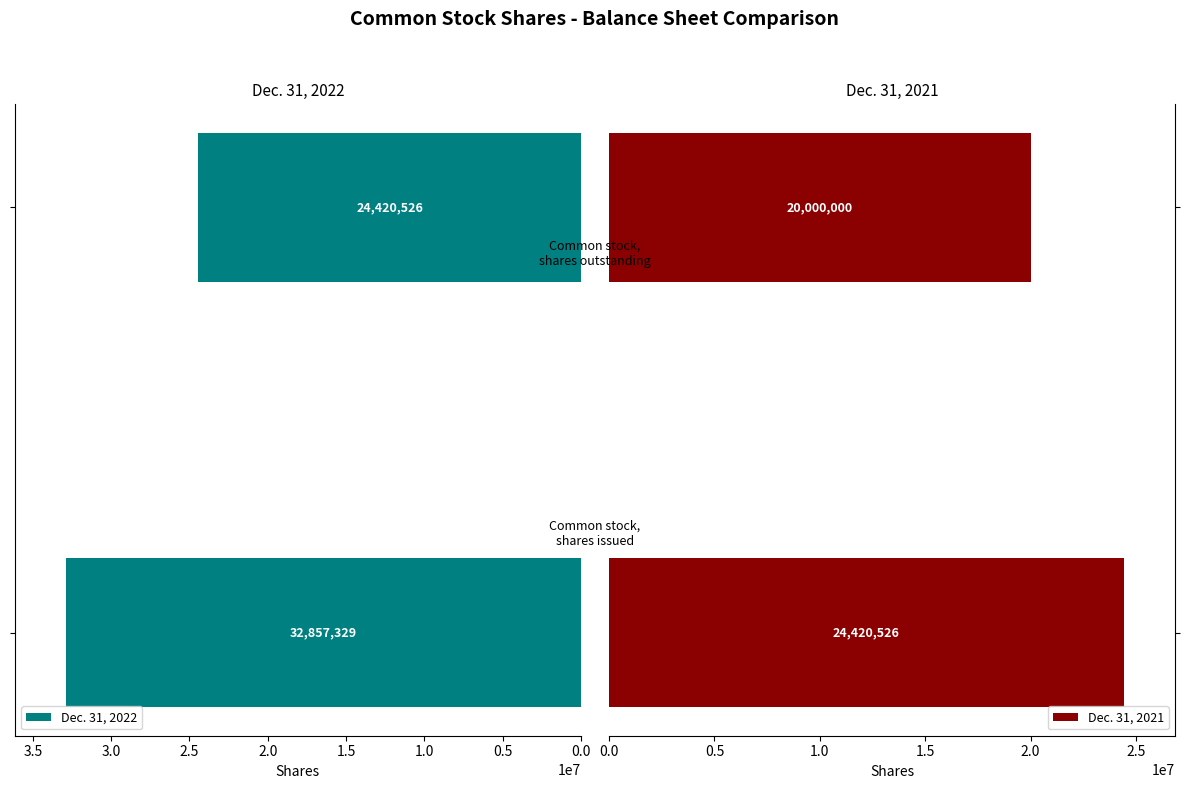

At how many categories does at least one series exceed 20079990?

2